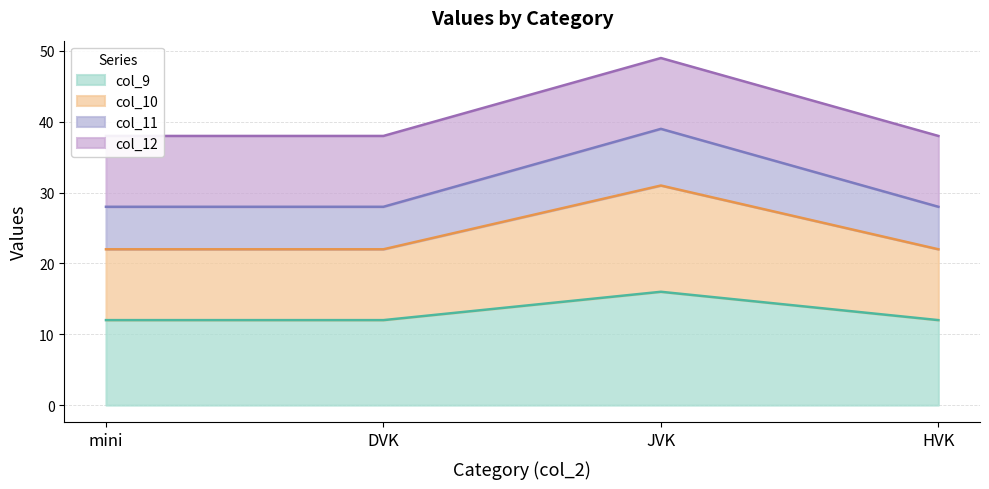

What position from the right is JVK?

2